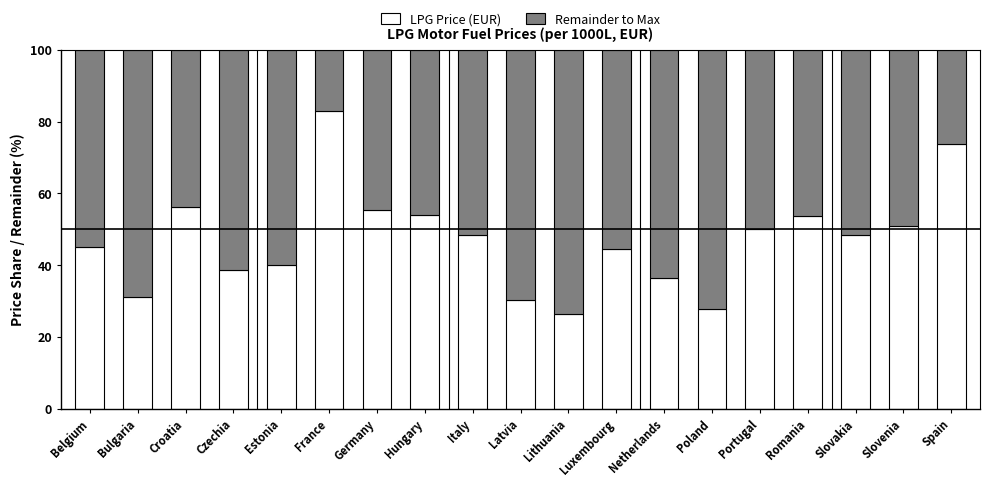

What is the lowest value of the LPG Price (EUR) series?

26.4